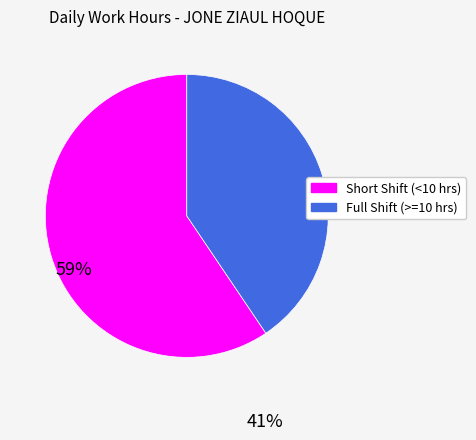

Does any single category account for the majority?

Yes